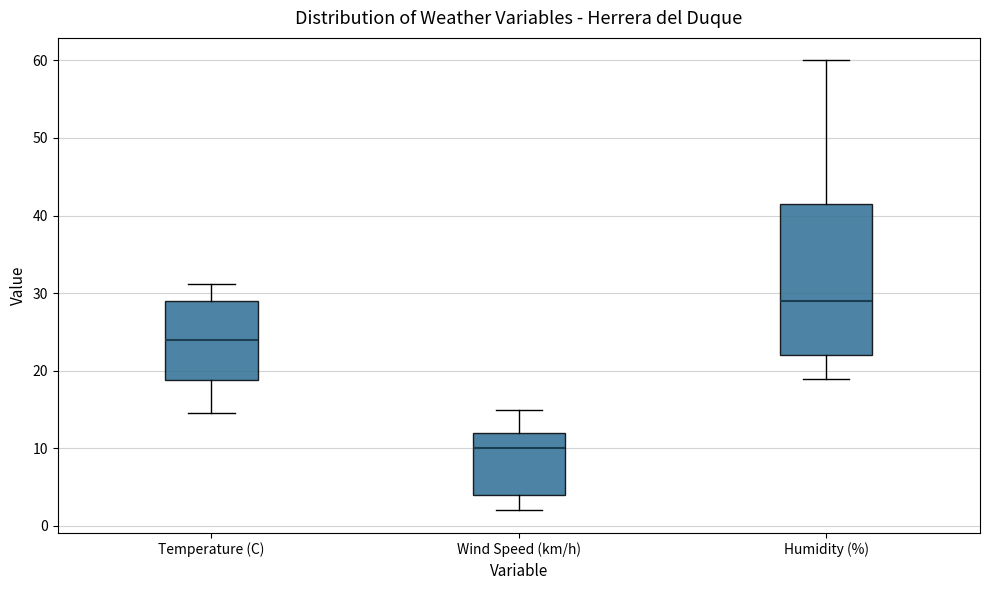

Which box has the lowest median line?

Wind Speed (km/h)